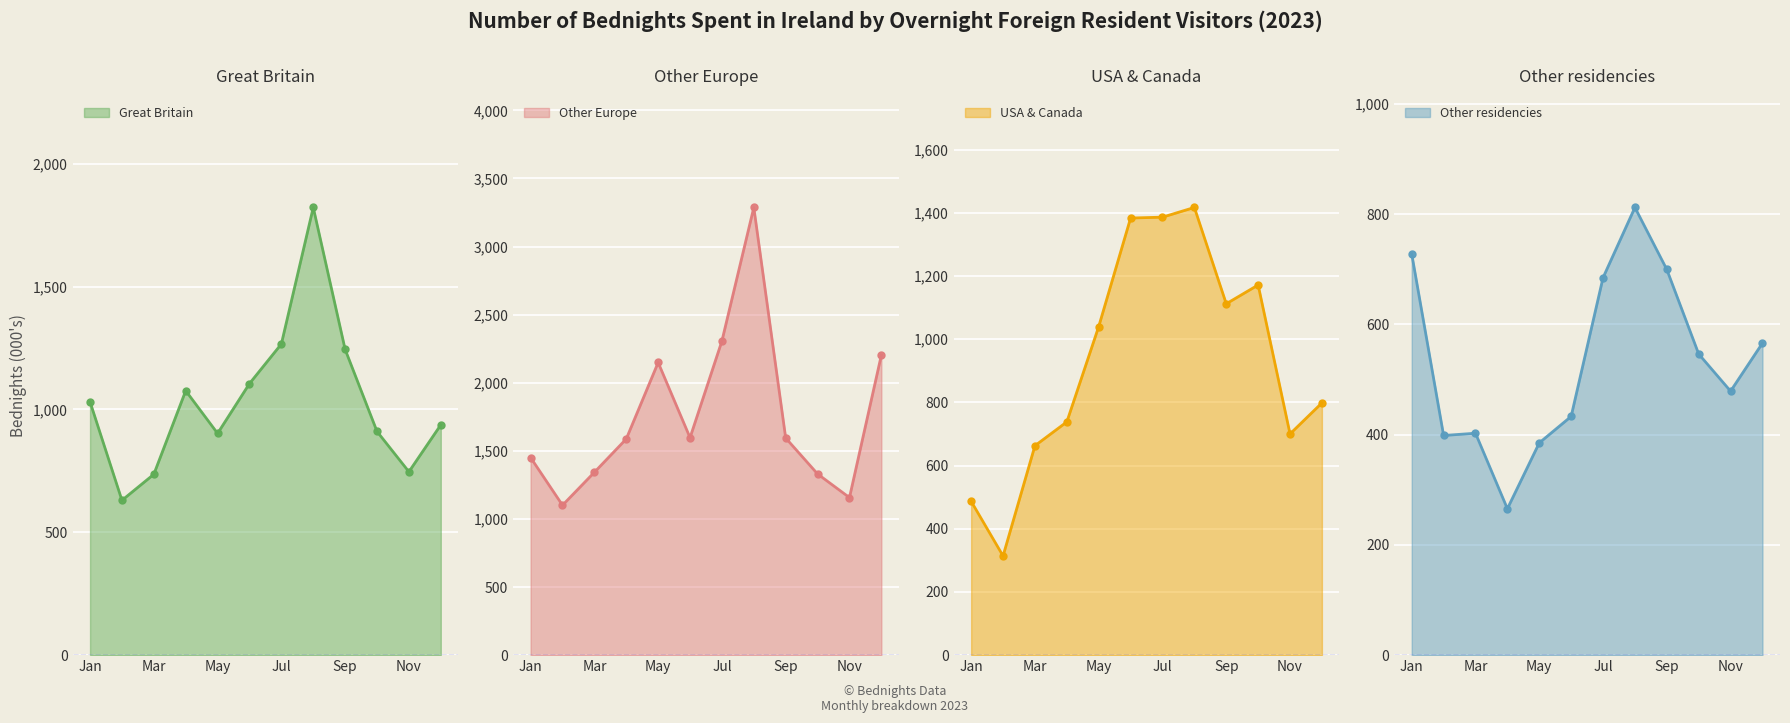

What is the minimum value for USA & Canada?

314.0